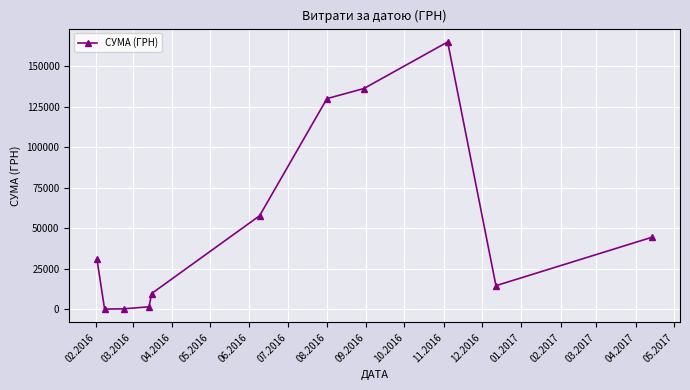

What is the difference between the second highest and minimum values?

136172.7